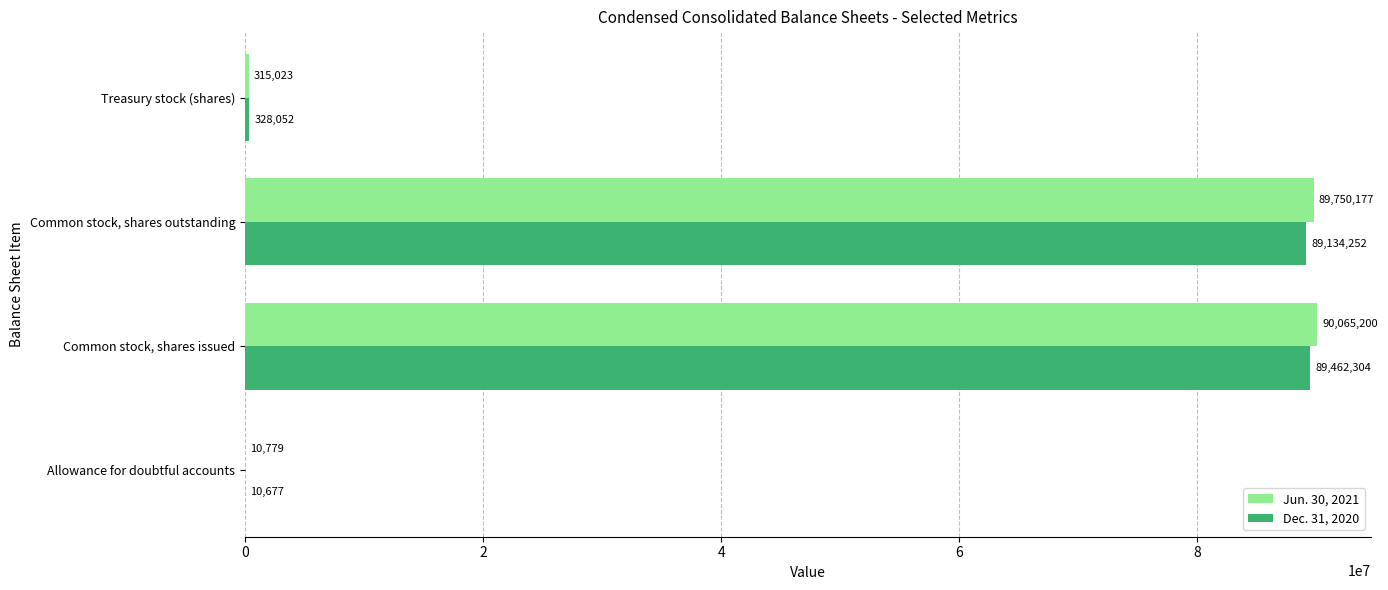

At which label is Jun. 30, 2021 closest to 45037989?

Common stock, shares outstanding